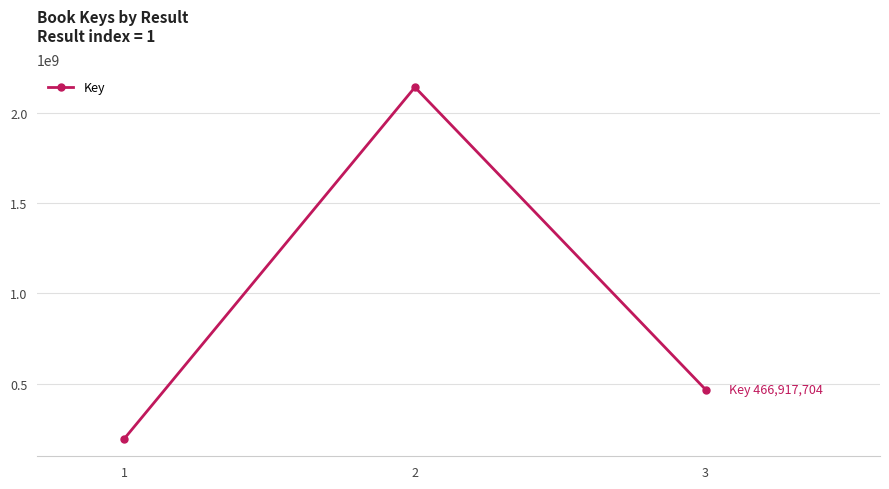

List the labels in order of value, largest first.

2, 3, 1